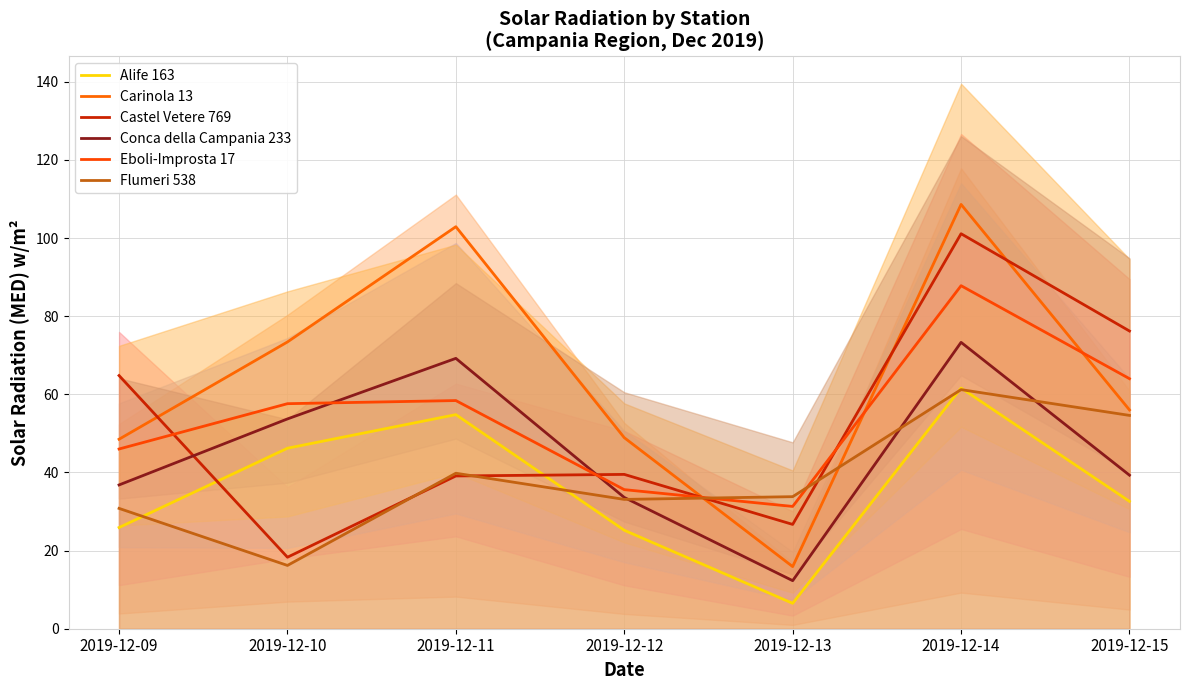

Which series has the largest total across all categories?

Carinola 13